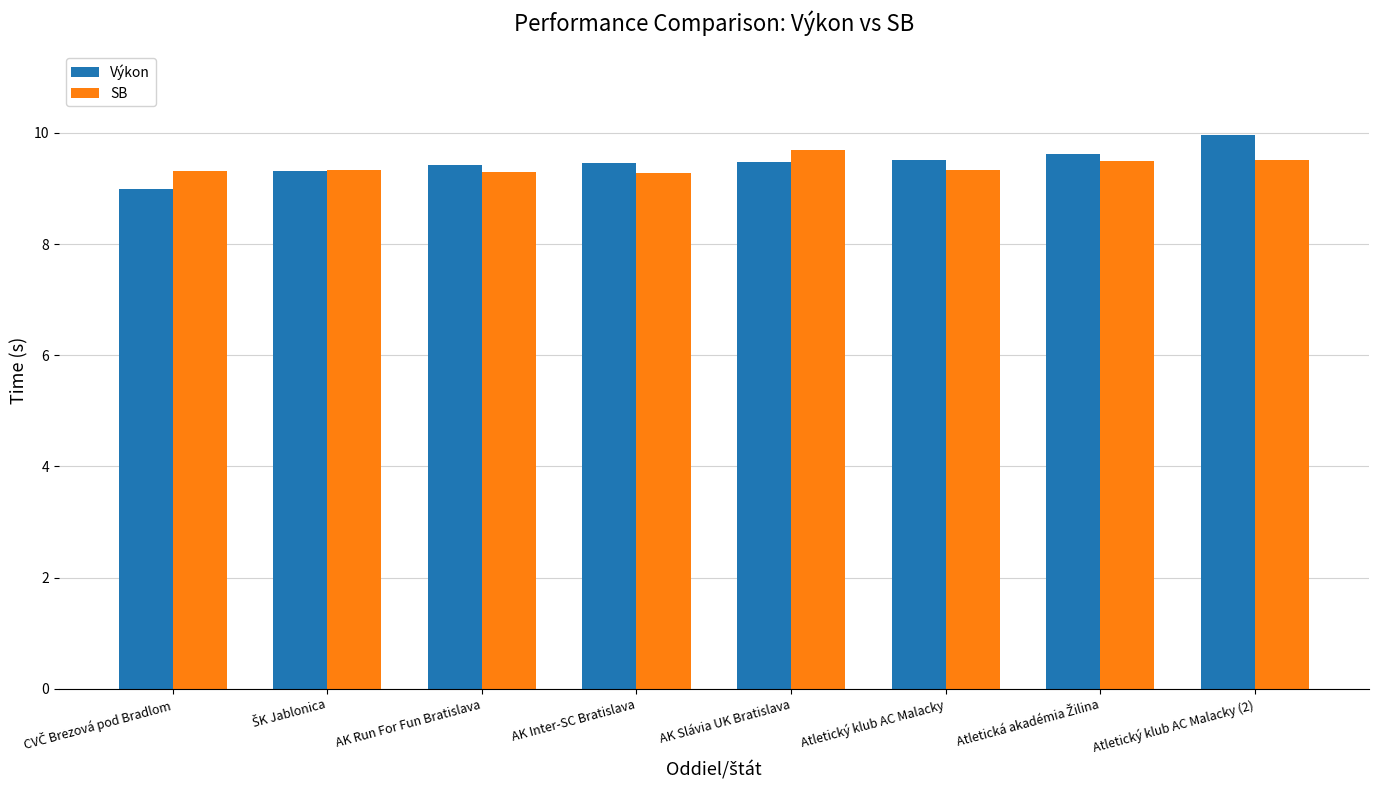

At which category is the sum across all series the highest?

Atletický klub AC Malacky (2)